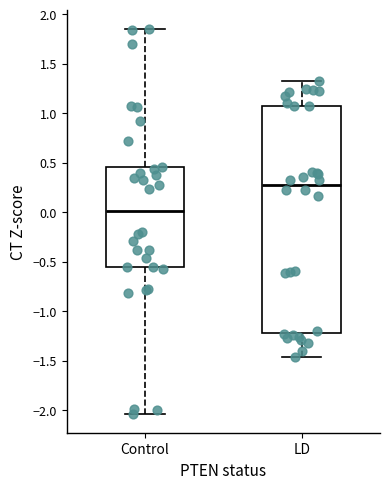

Which box has the highest median line?

LD